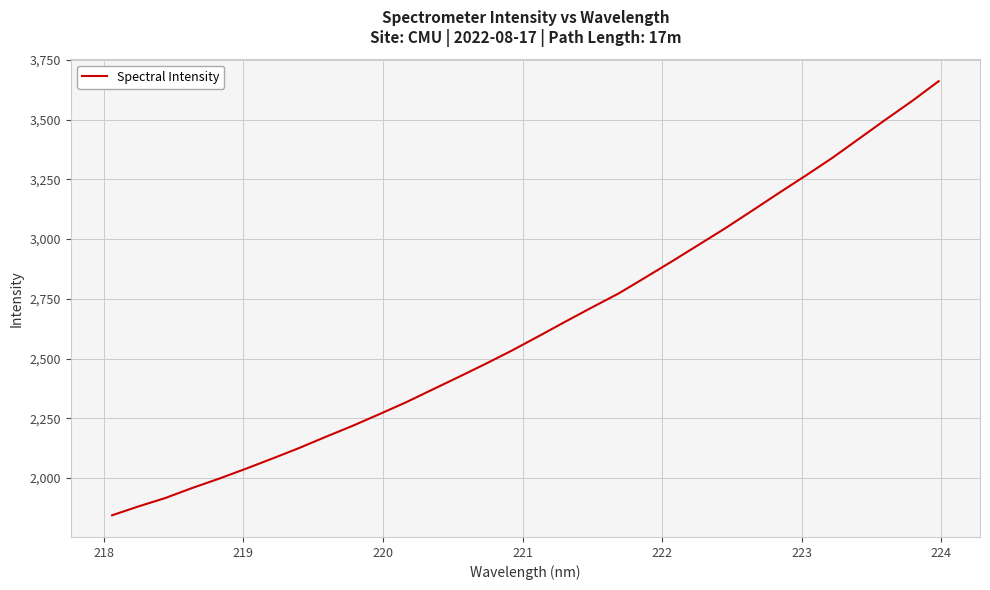

What is the smallest value displayed?

1844.1